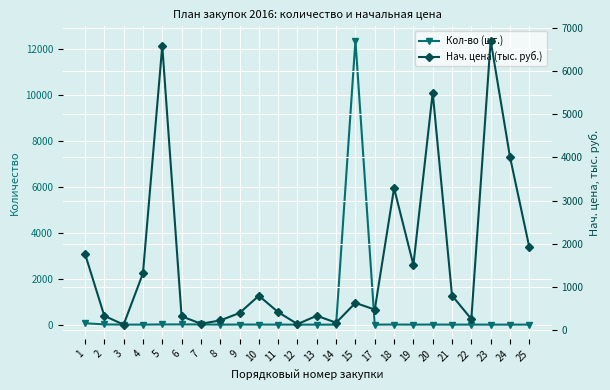

Is it true that Кол-во (шт.) equals 1.4 at 17?

False